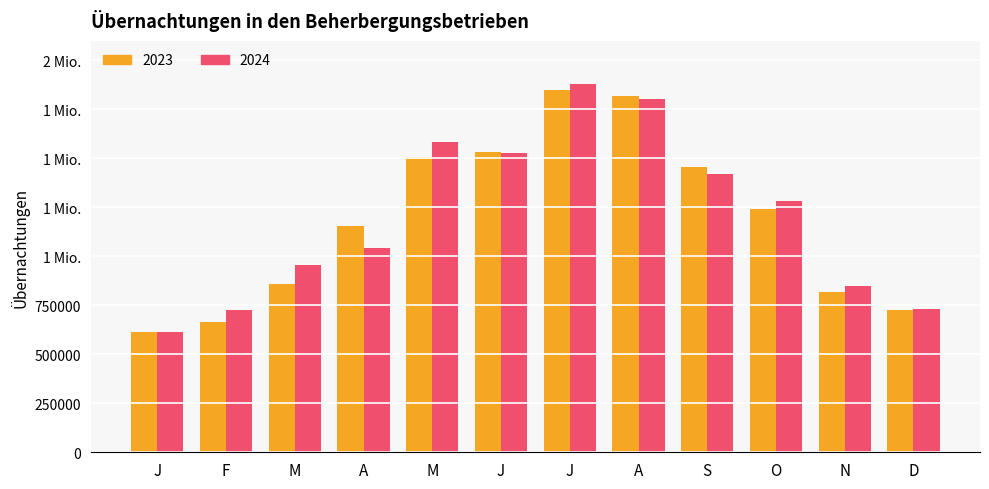

True or false: 2023 has a value of 2419142 at J.

False